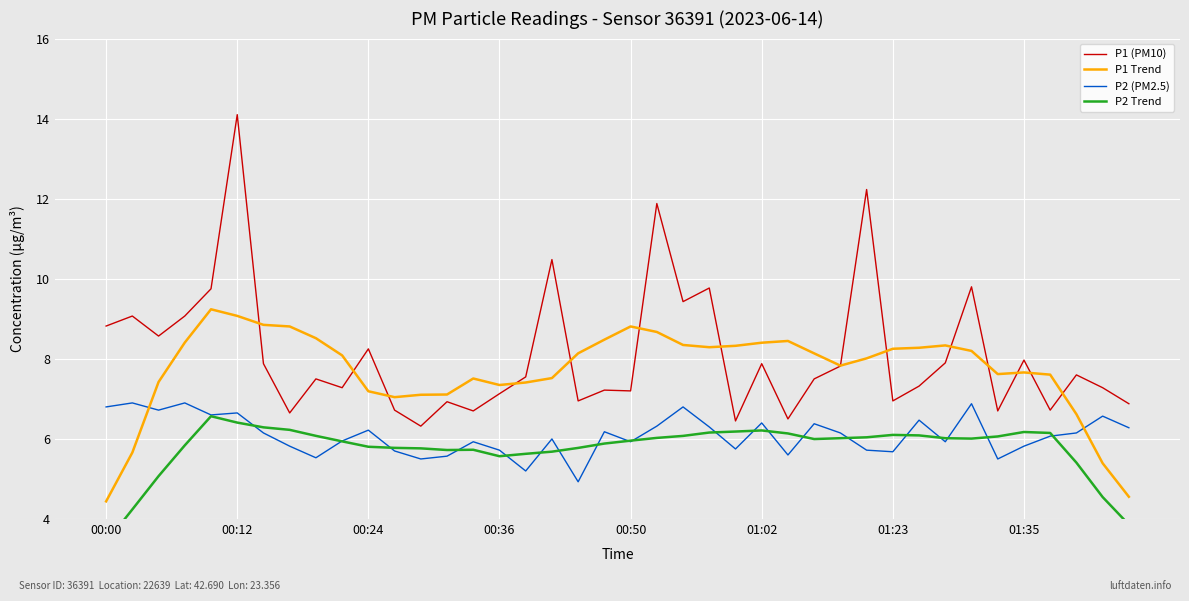

What are all the series names shown in the legend?

P1 (PM10), P1 Trend, P2 (PM2.5), P2 Trend